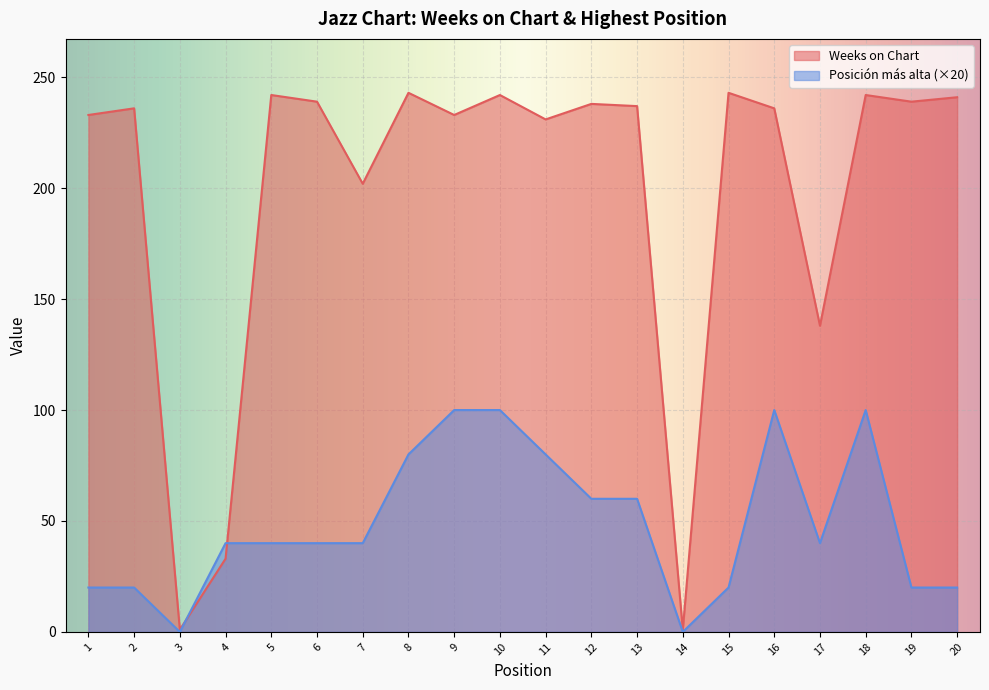

Is the value of Weeks on Chart at 1 greater than the value of Posición más alta at 14?

Yes